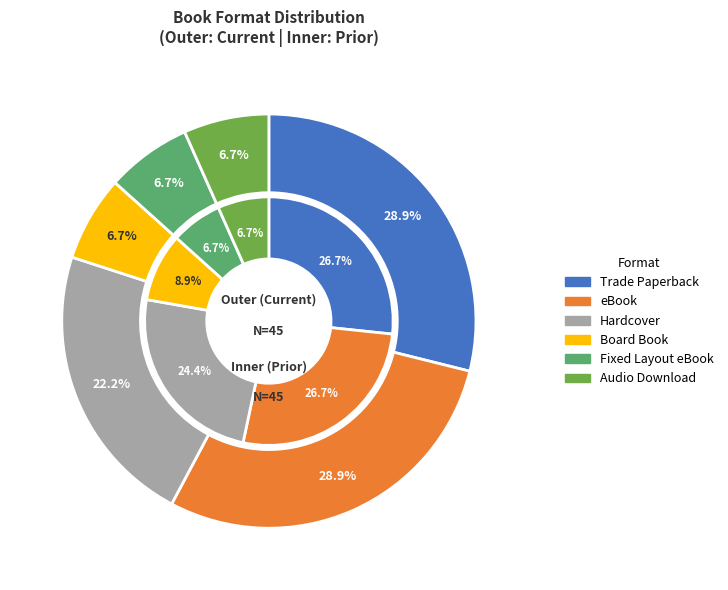

What percentage is the Hardcover slice, to the nearest percent?

22%